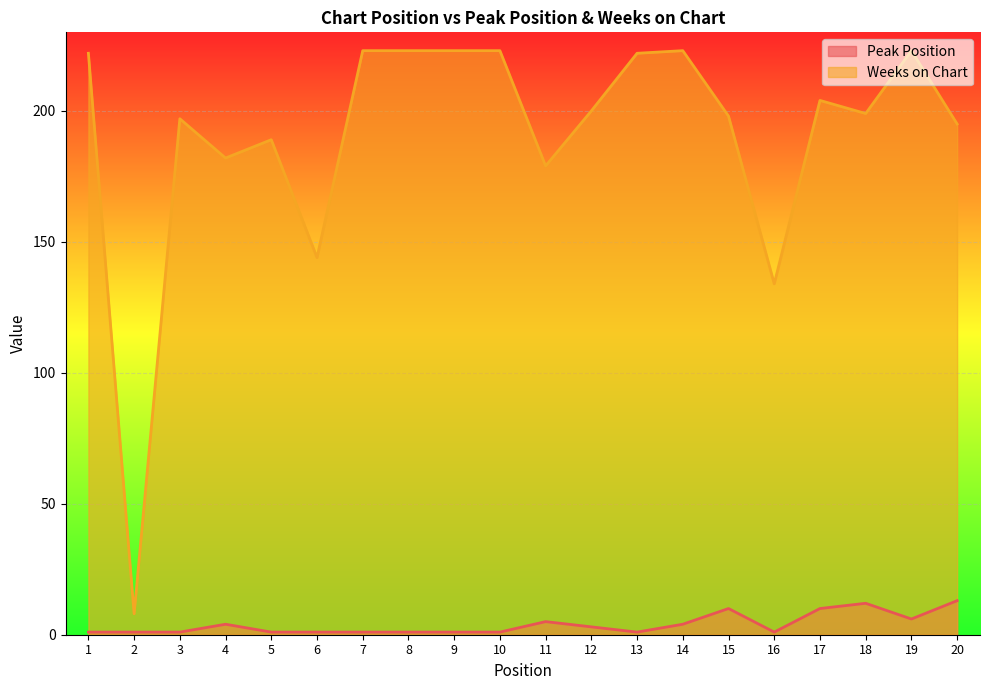

What is the total value across all series at 7?

224